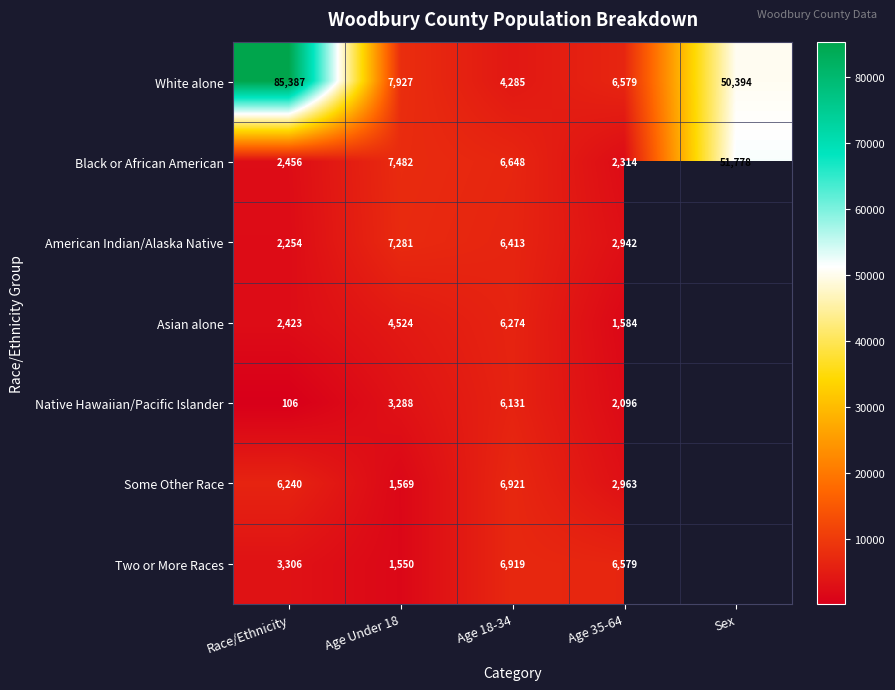

Which label corresponds to the largest value in the chart?

Race/Ethnicity